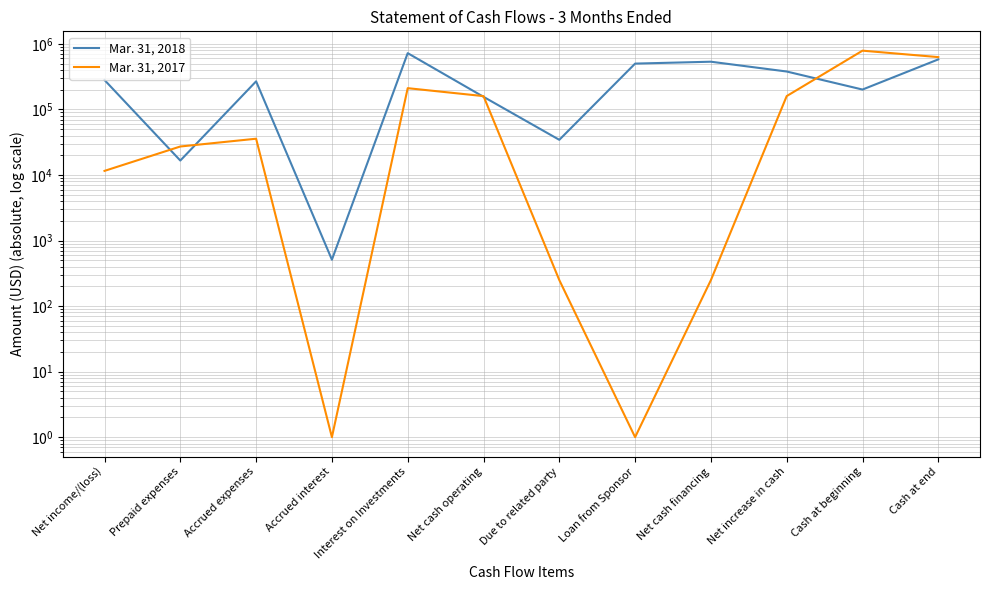

What position from the left is Cash at end?

12